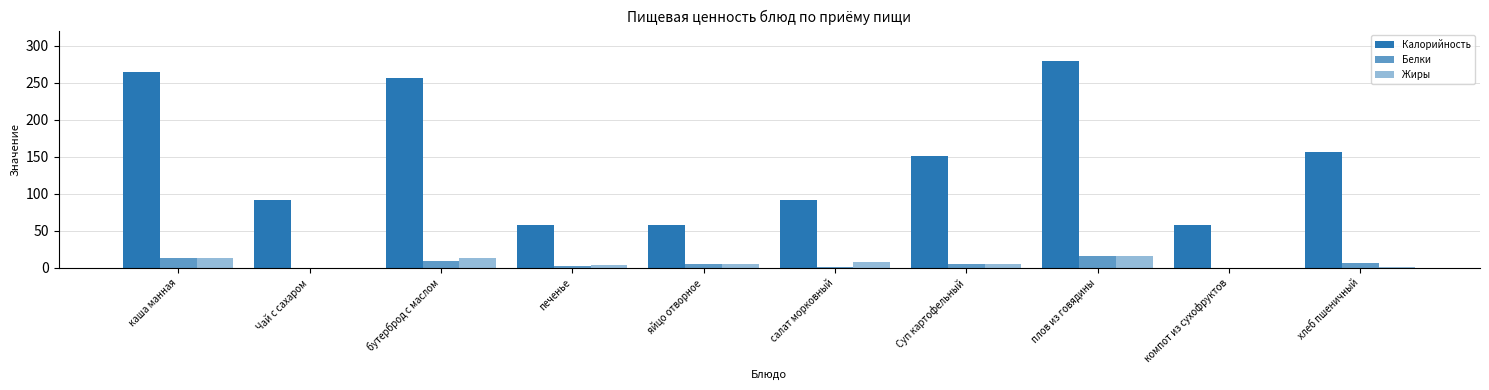

How many series are shown in this chart?

3